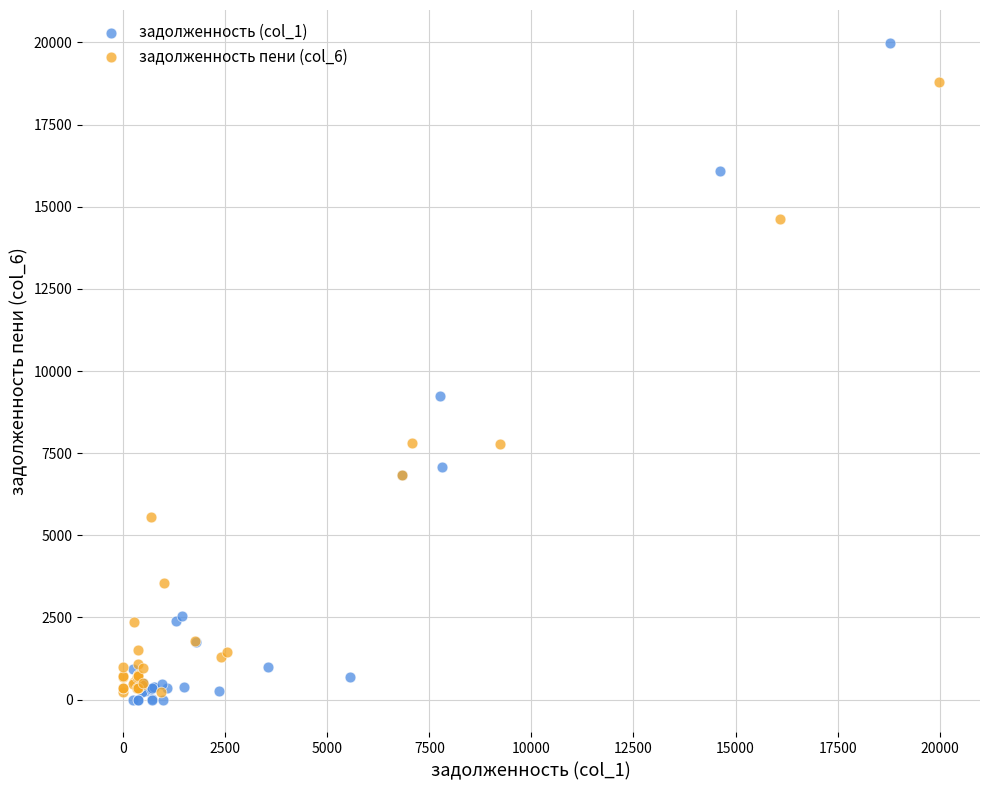

What are all the series names shown in the legend?

задолженность (col_1), задолженность пени (col_6)